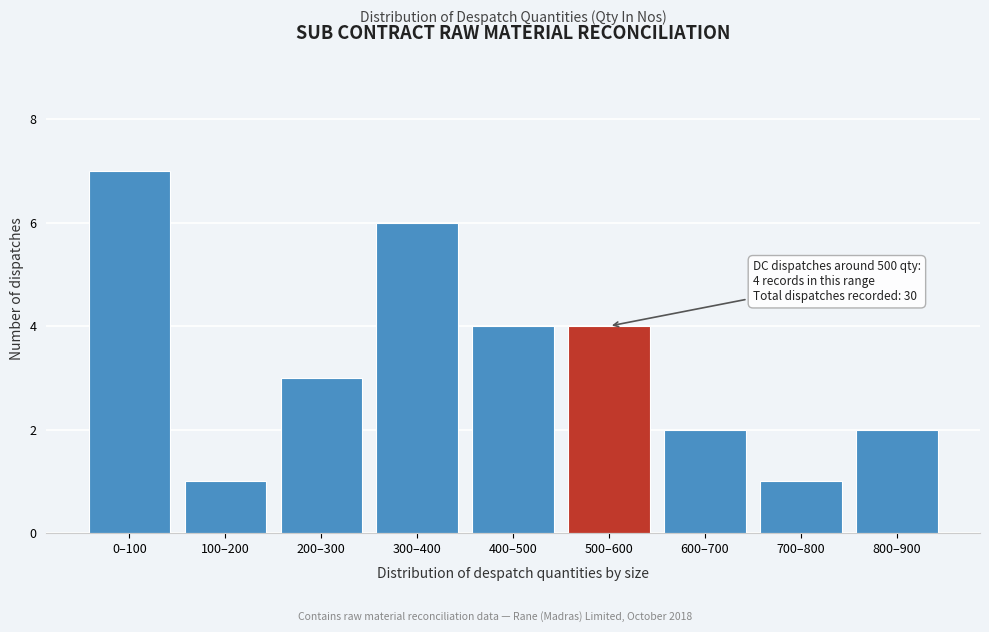

Reading right to left, extract all data points from this chart.

2	1	2	4	4	6	3	1	7